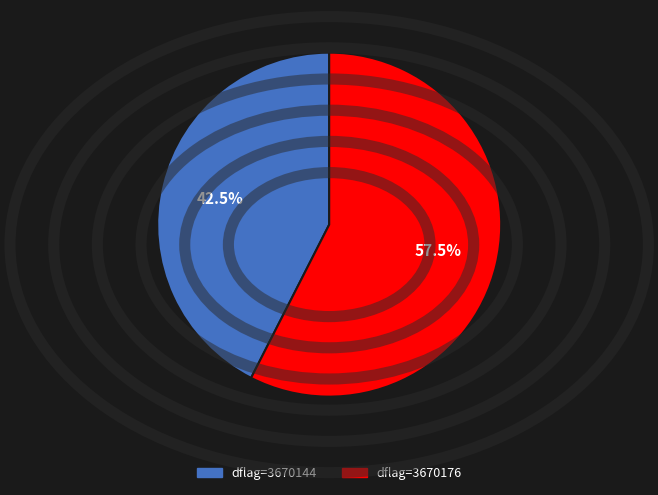

Rank the categories by value from highest to lowest.

dflag=3670176, dflag=3670144